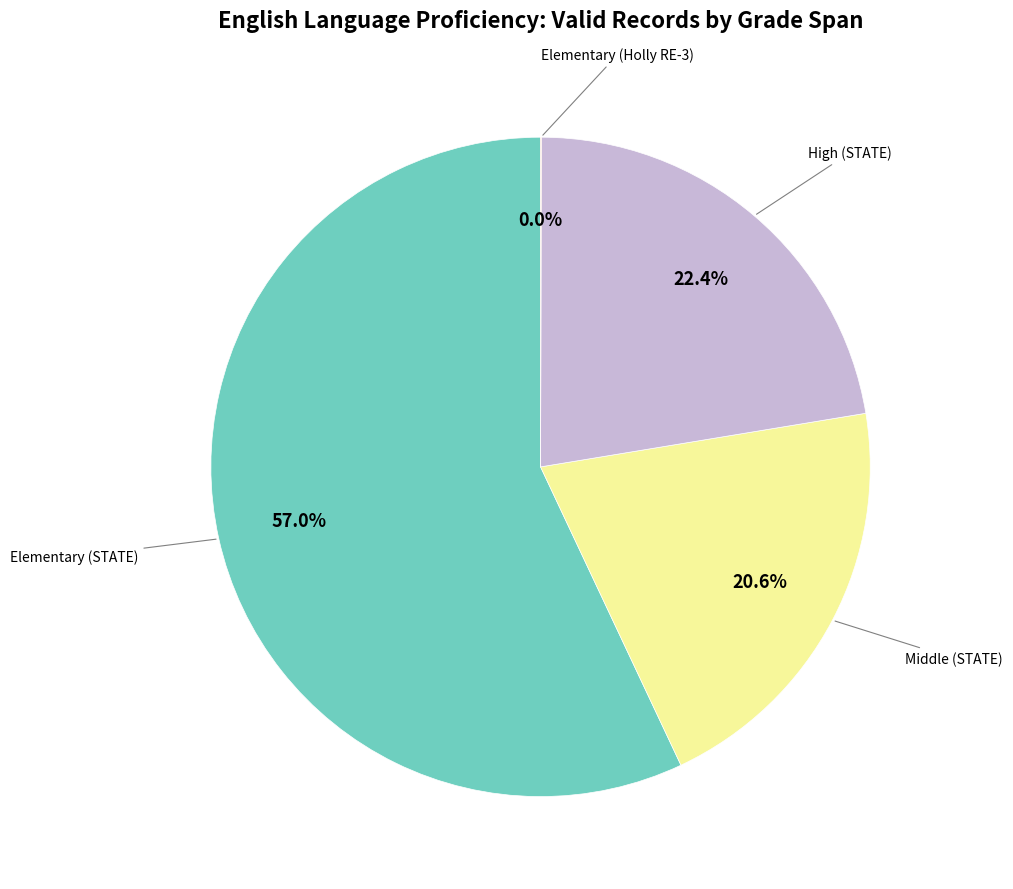

Is there a majority slice in this chart?

Yes